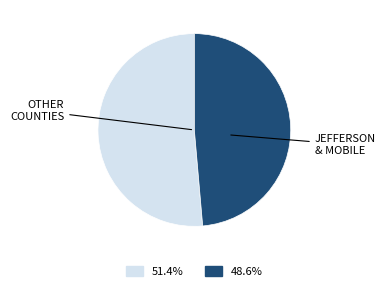

Count the number of slices in the pie.

2